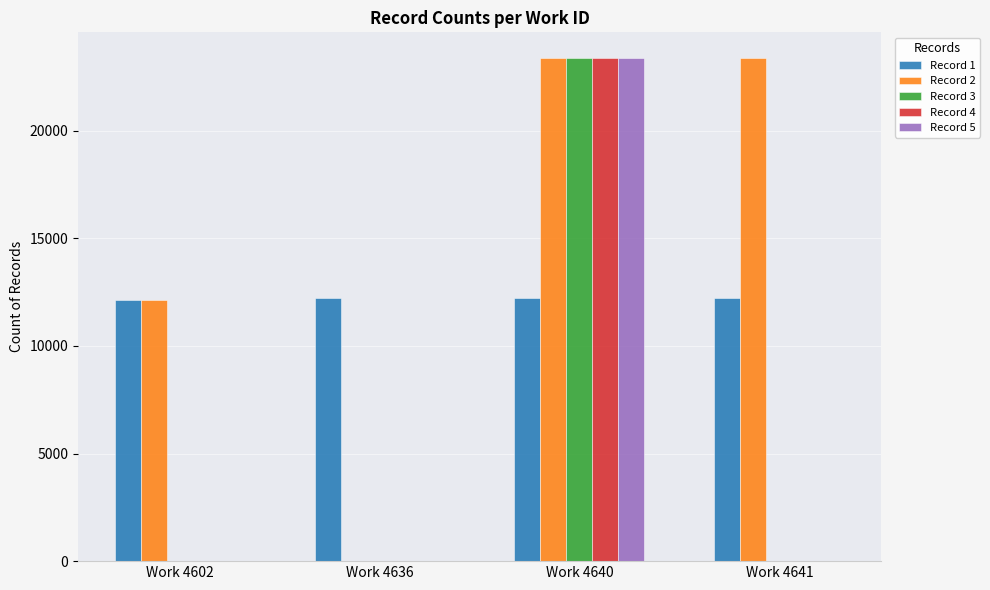

Is the value of Record 2 at Work 4641 greater than the value of Record 5 at Work 4636?

Yes